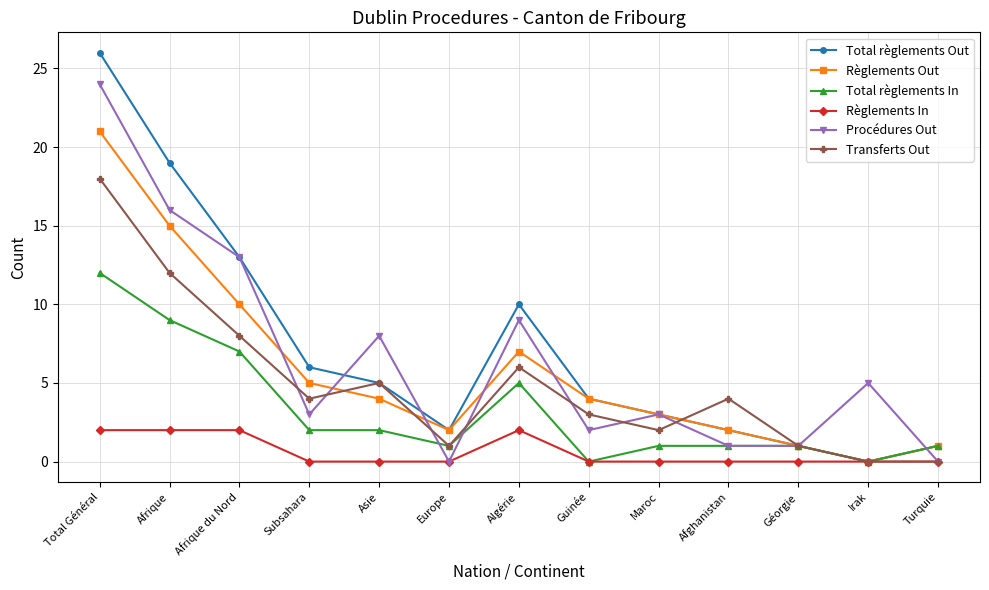

Reading left to right, extract all data points from this chart.

Total règlements Out: 26	19	13	6	5	2	10	4	3	2	1	0	1
Règlements Out: 21	15	10	5	4	2	7	4	3	2	1	0	1
Total règlements In: 12	9	7	2	2	1	5	0	1	1	1	0	1
Règlements In: 2	2	2	0	0	0	2	0	0	0	0	0	0
Procédures Out: 24	16	13	3	8	0	9	2	3	1	1	5	0
Transferts Out: 18	12	8	4	5	1	6	3	2	4	1	0	0